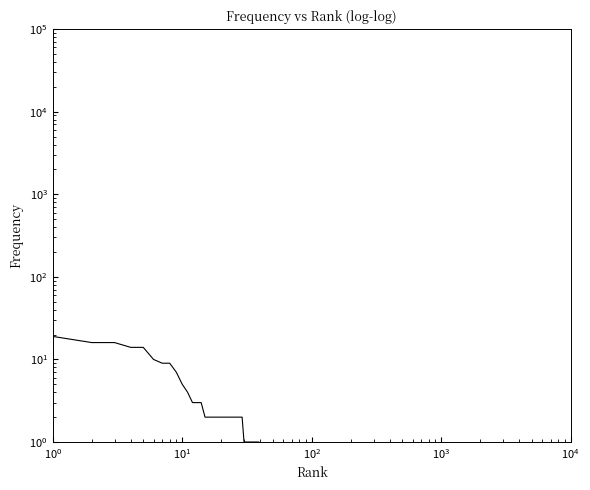

What is the average value?

4